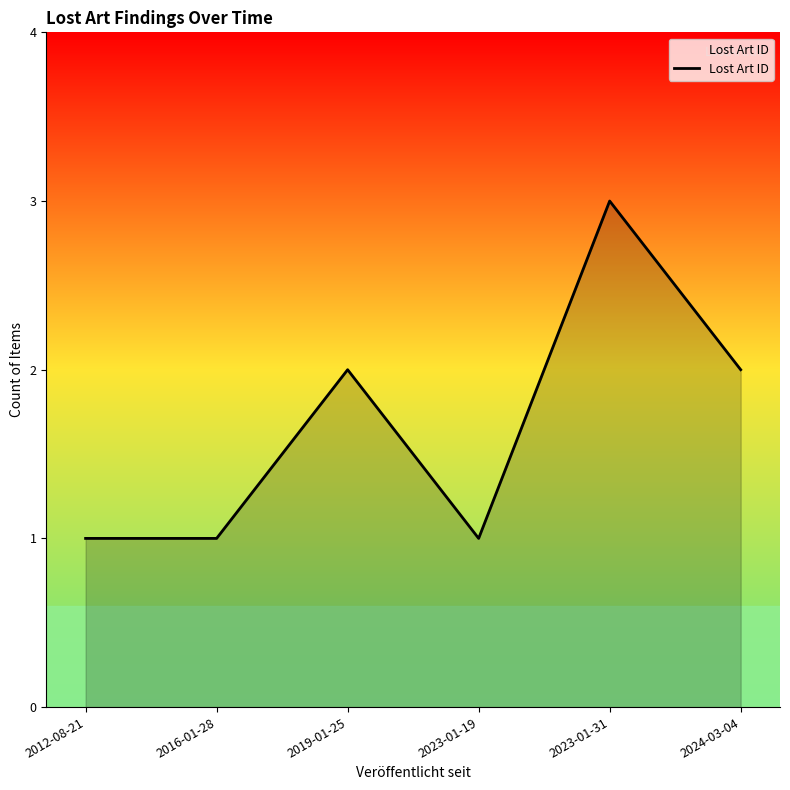

How many distinct data groups are displayed?

1